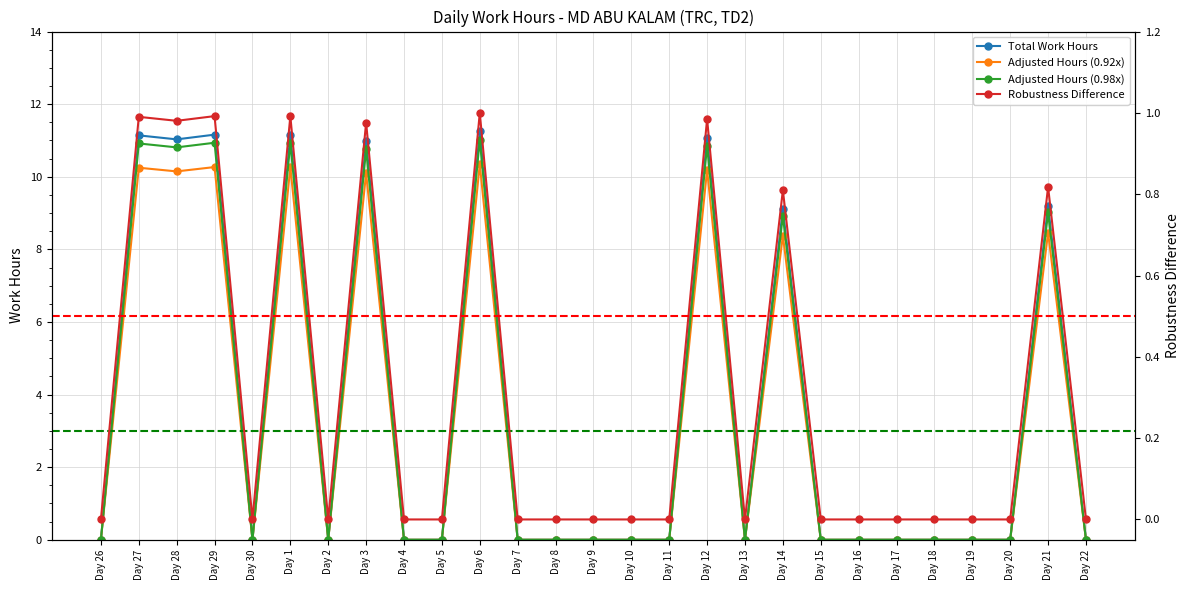

Which series has the largest total across all categories?

Total Work Hours